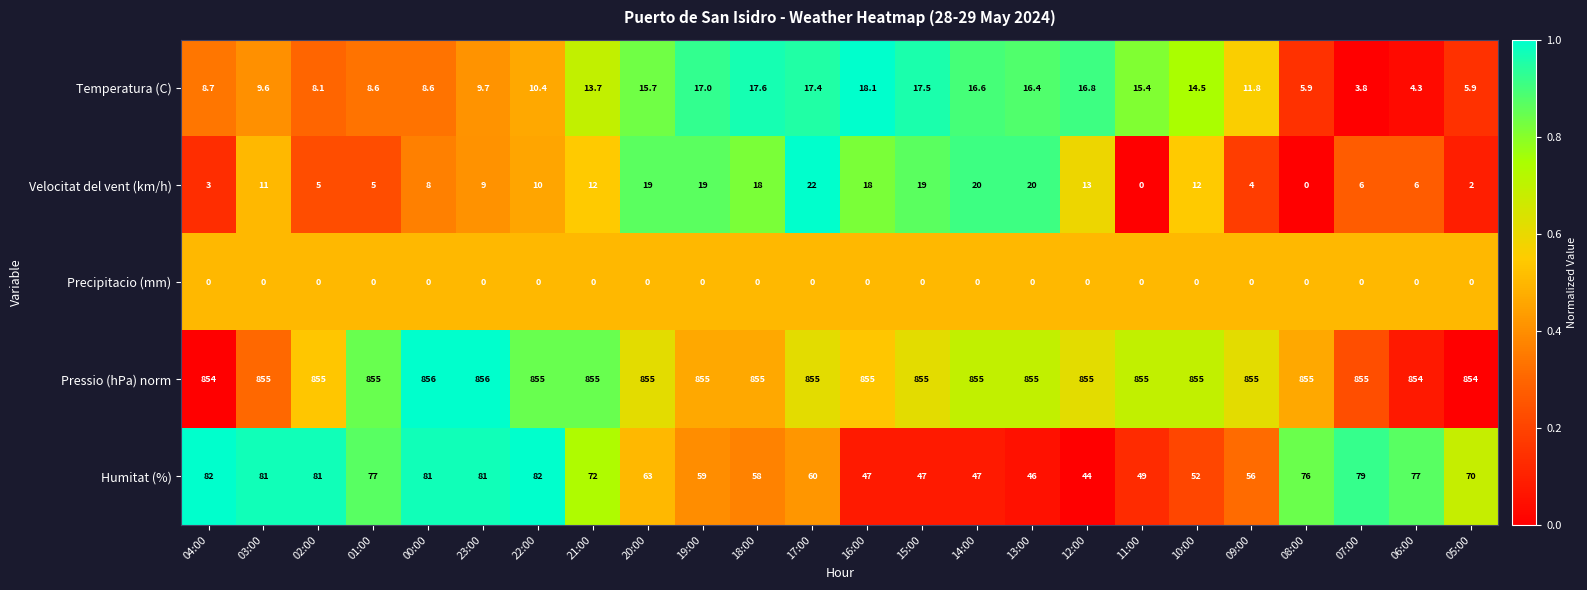

What is the highest value of the Velocitat del vent (km/h) series?

22.0